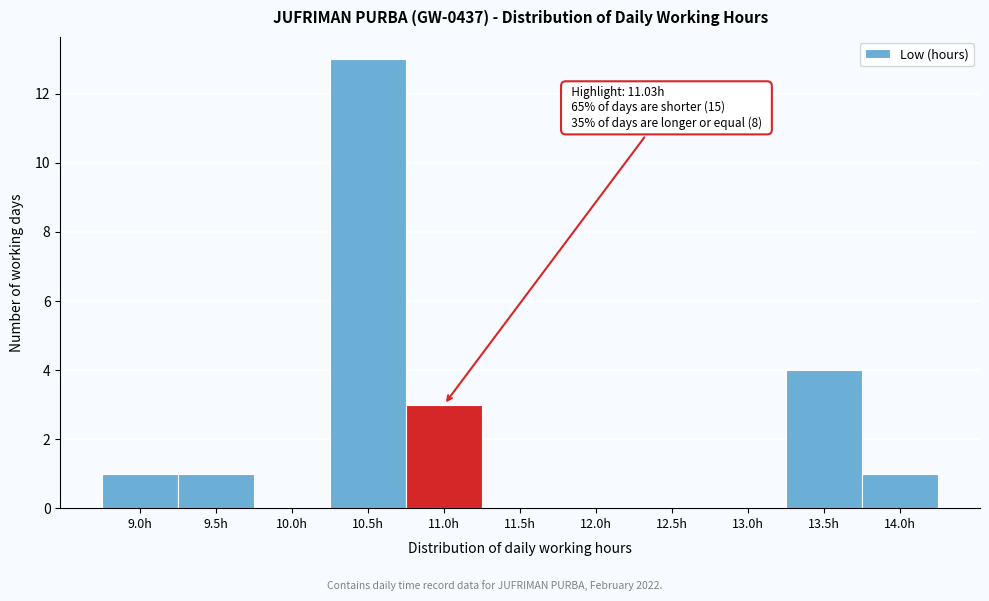

Reading right to left, list all the values displayed in this chart.

14.0h=1	13.5h=4	13.0h=0	12.5h=0	12.0h=0	11.5h=0	11.0h=3	10.5h=13	10.0h=0	9.5h=1	9.0h=1